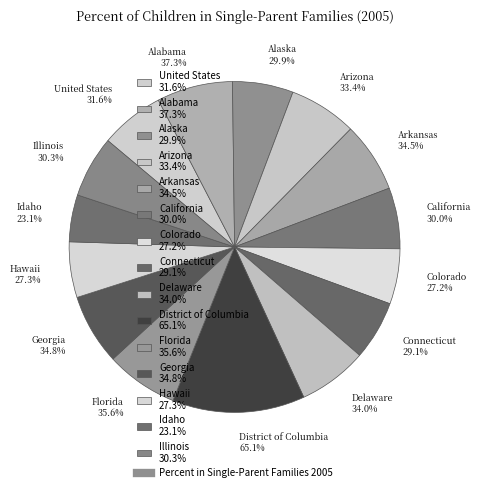

How many segments does this pie chart have?

15